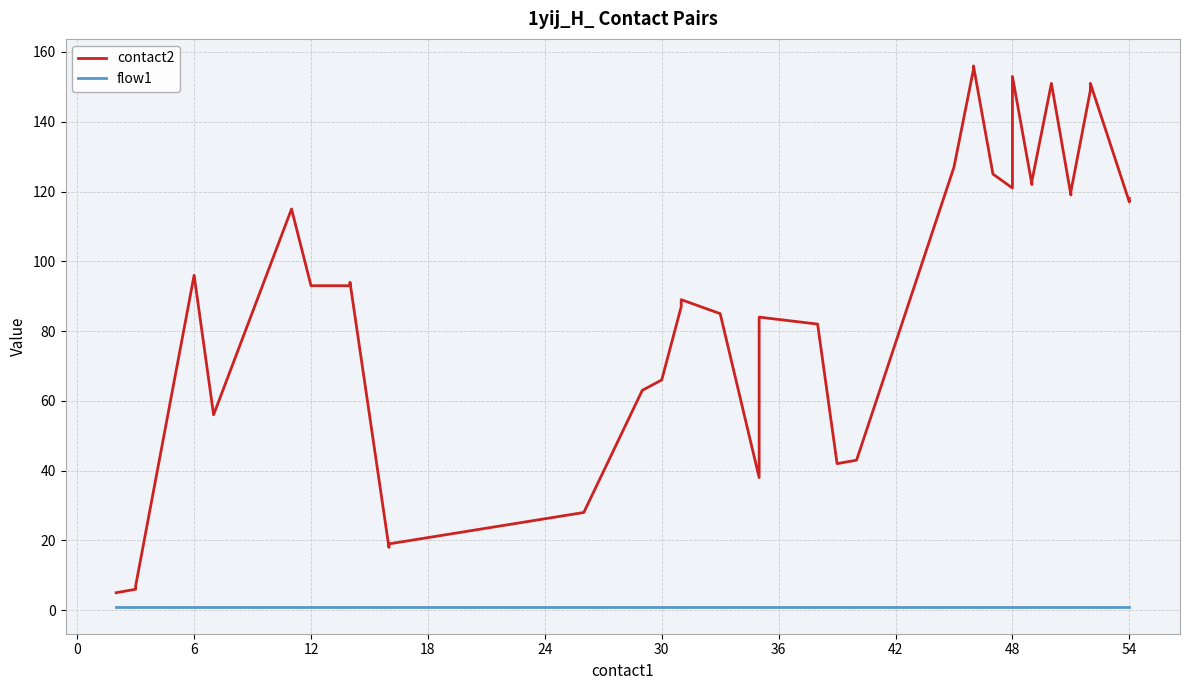

What are all the series names shown in the legend?

contact2, flow1